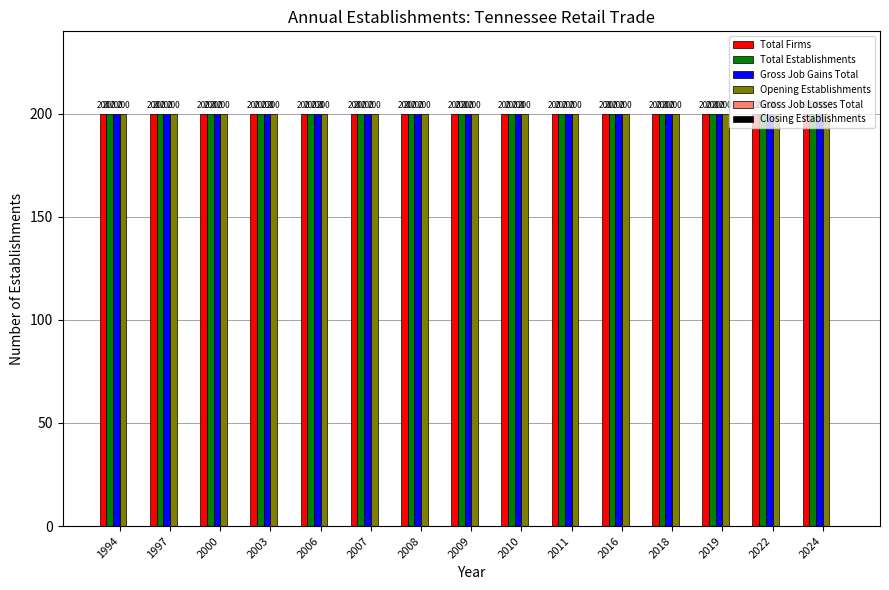

How many distinct data groups are displayed?

6